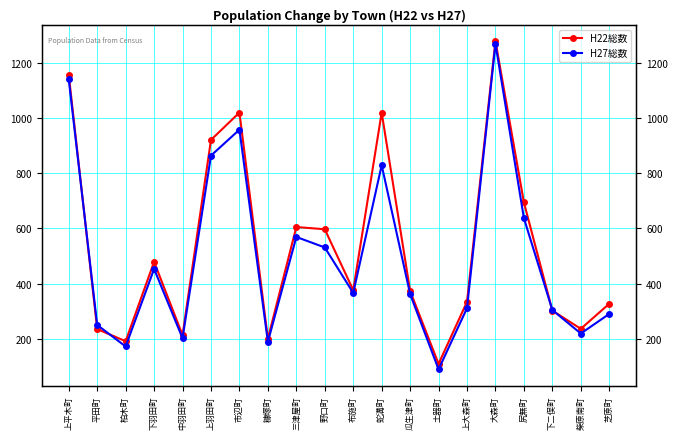

Read the H27総数 value at 柏木町, to the nearest 50.

150